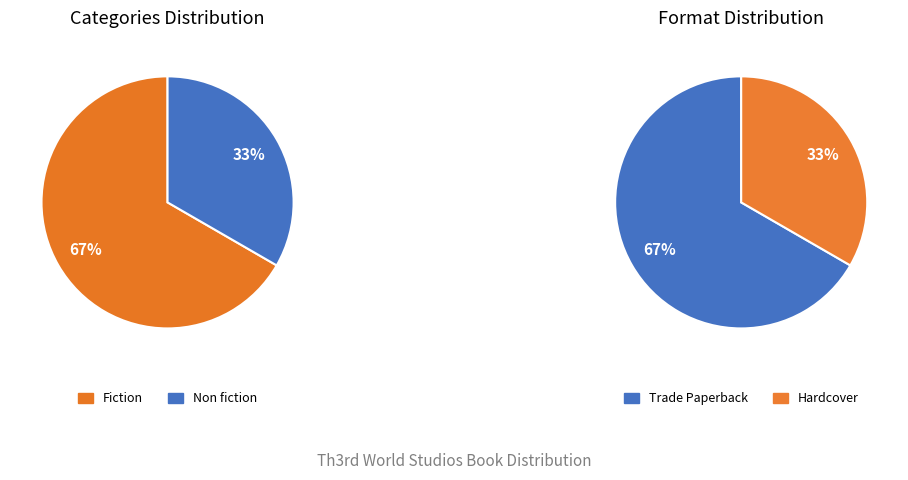

Count the number of slices in the pie.

2